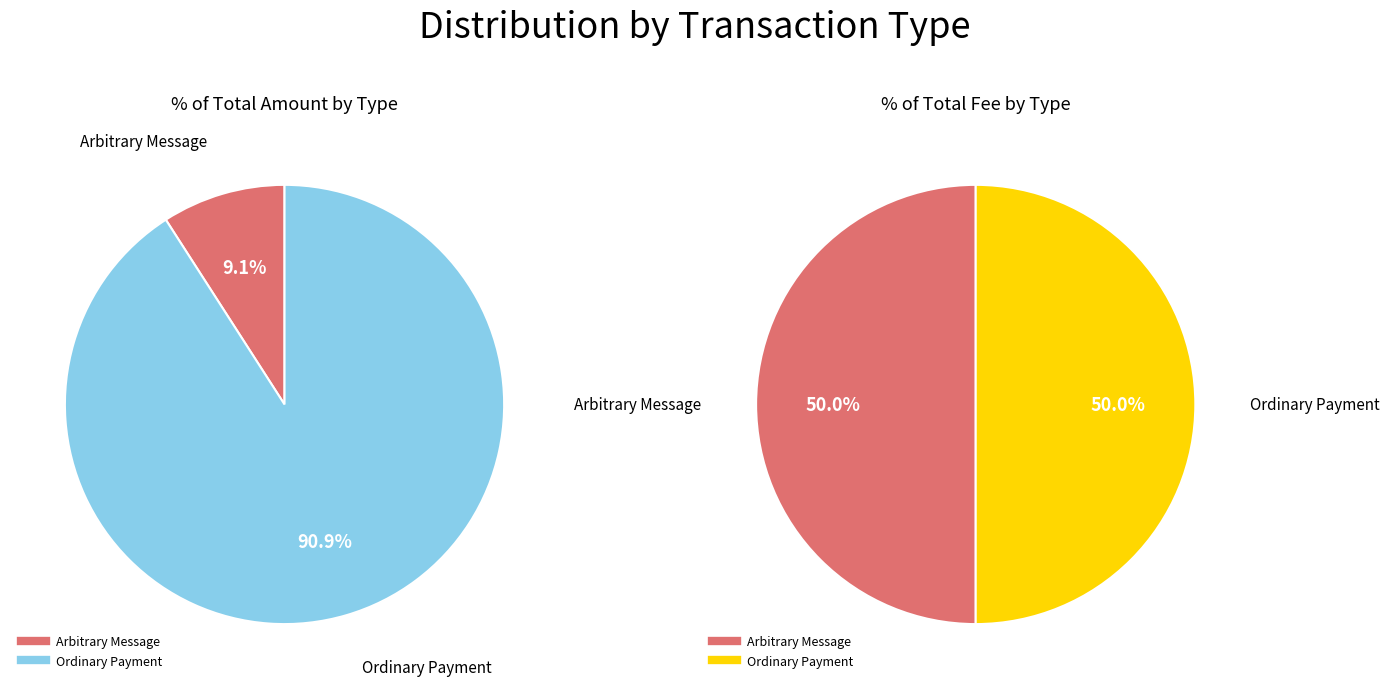

Is there any slice that represents more than half of the pie?

Yes